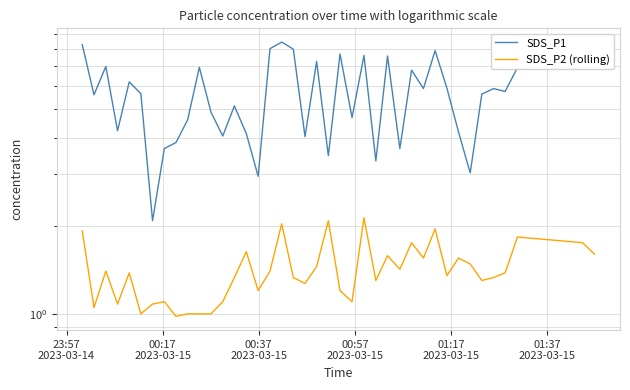

Which series has the widest spread of values?

SDS_P1